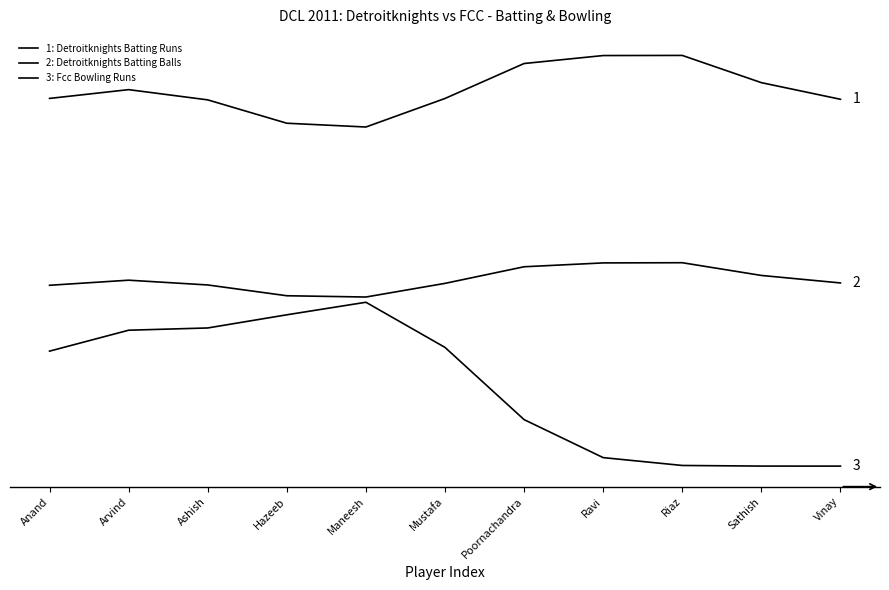

Is this an area chart (filled region under the line)?

No